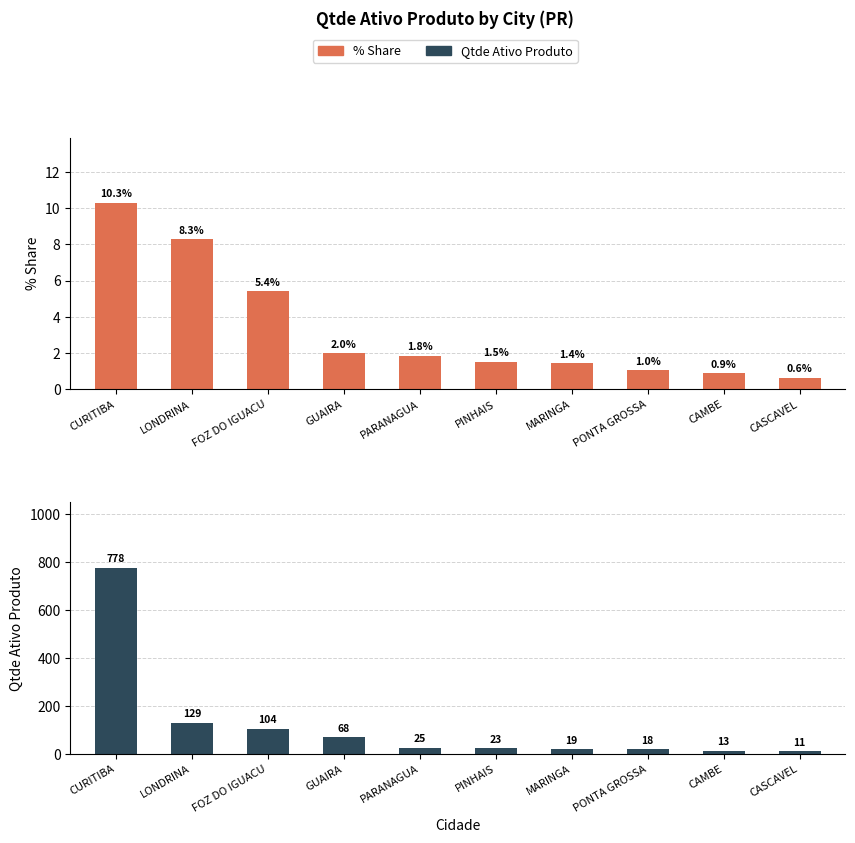

Which has a higher value, CASCAVEL or MARINGA?

MARINGA